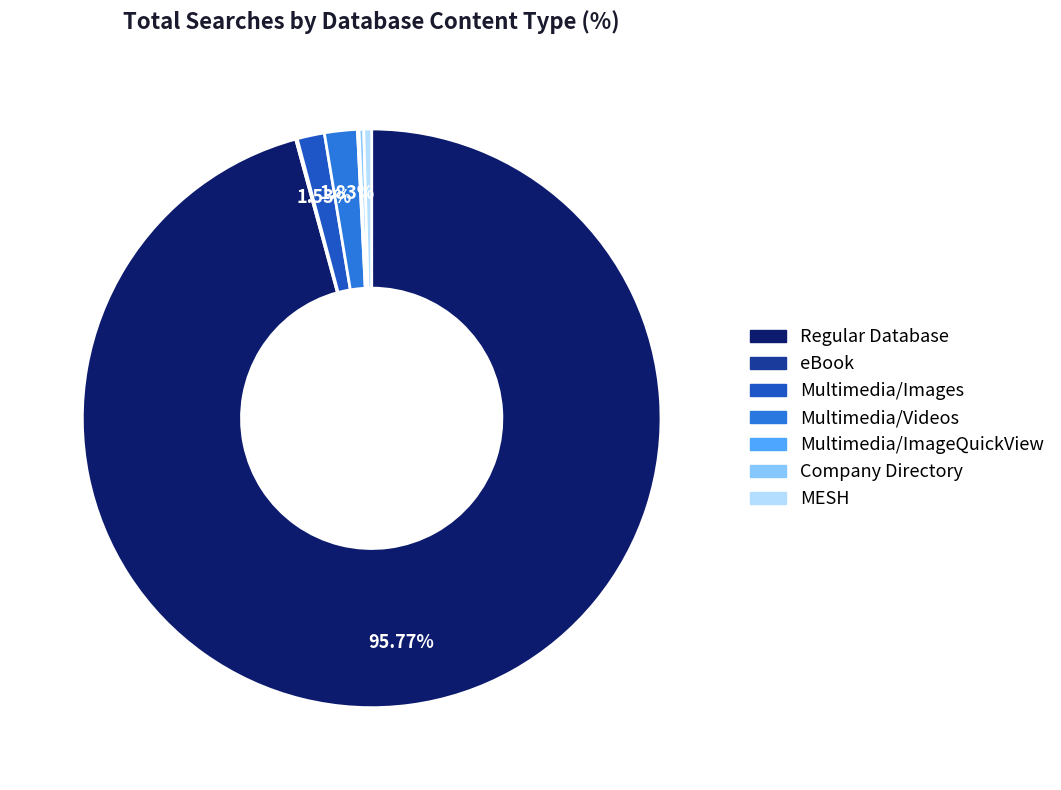

To the nearest percent, what portion does Regular Database represent?

96%